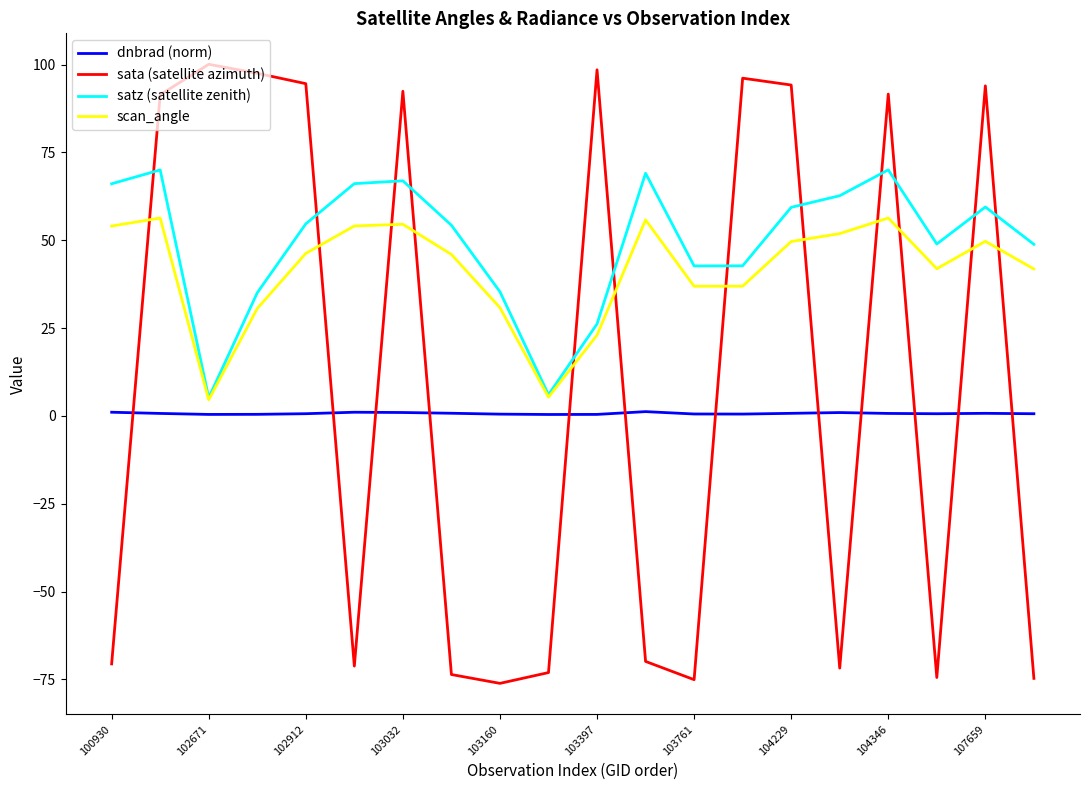

Which series has the largest total across all categories?

satz (satellite zenith)